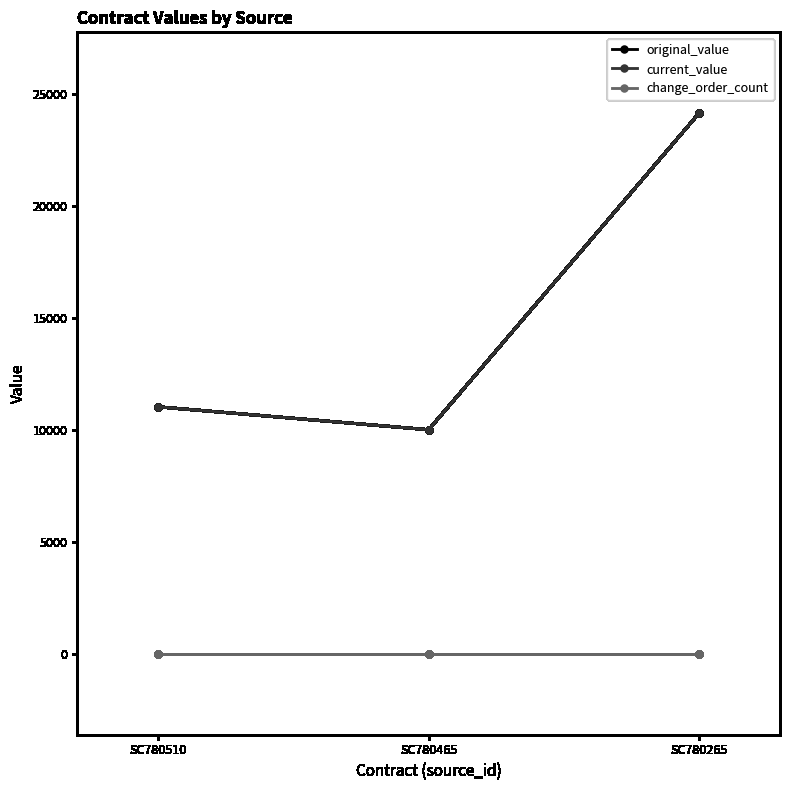

Is it true that change_order_count equals 0 at SC780465?

True